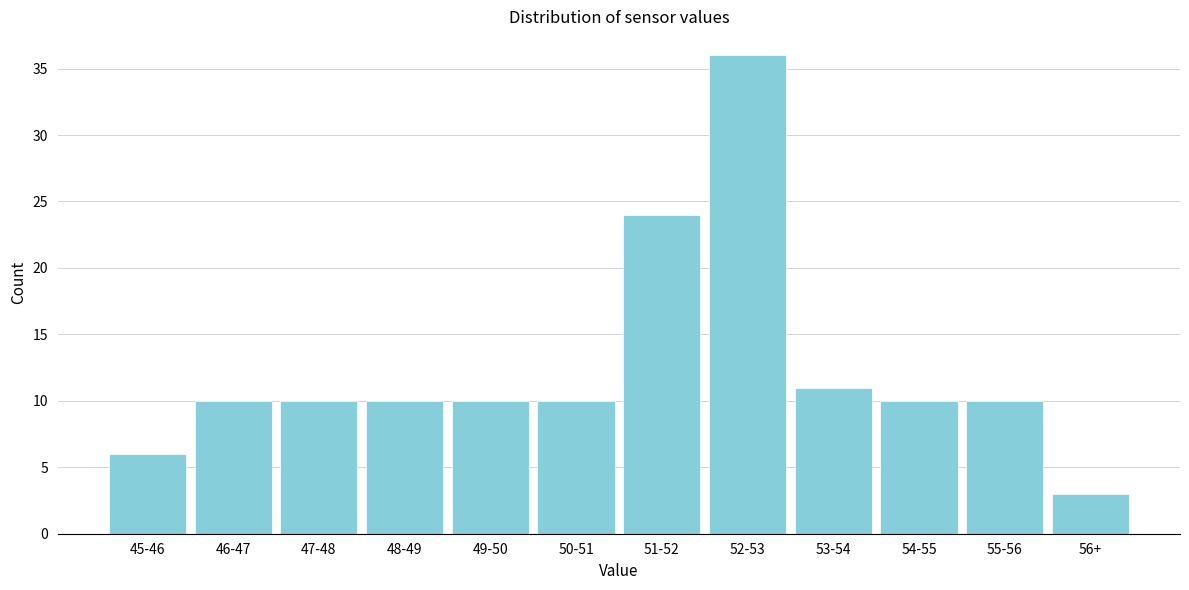

Reading left to right, extract all data points from this chart.

6	10	10	10	10	10	24	36	11	10	10	3